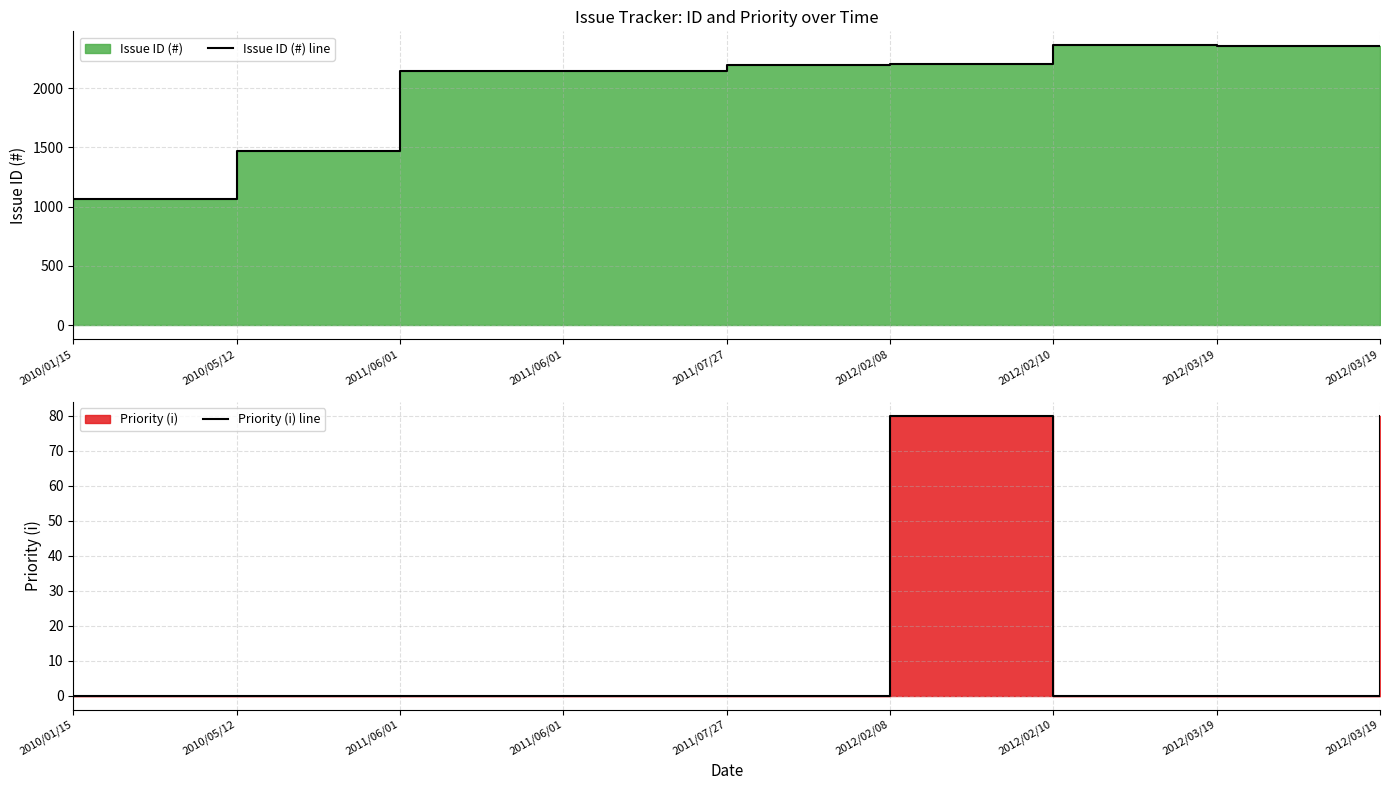

Reading left to right, what are all the values shown in this chart?

Issue ID (#) line: 1063	1466	2146	2147	2200	2206	2363	2360	2357
Priority (i) line: 0	0	0	0	0	80	0	0	80